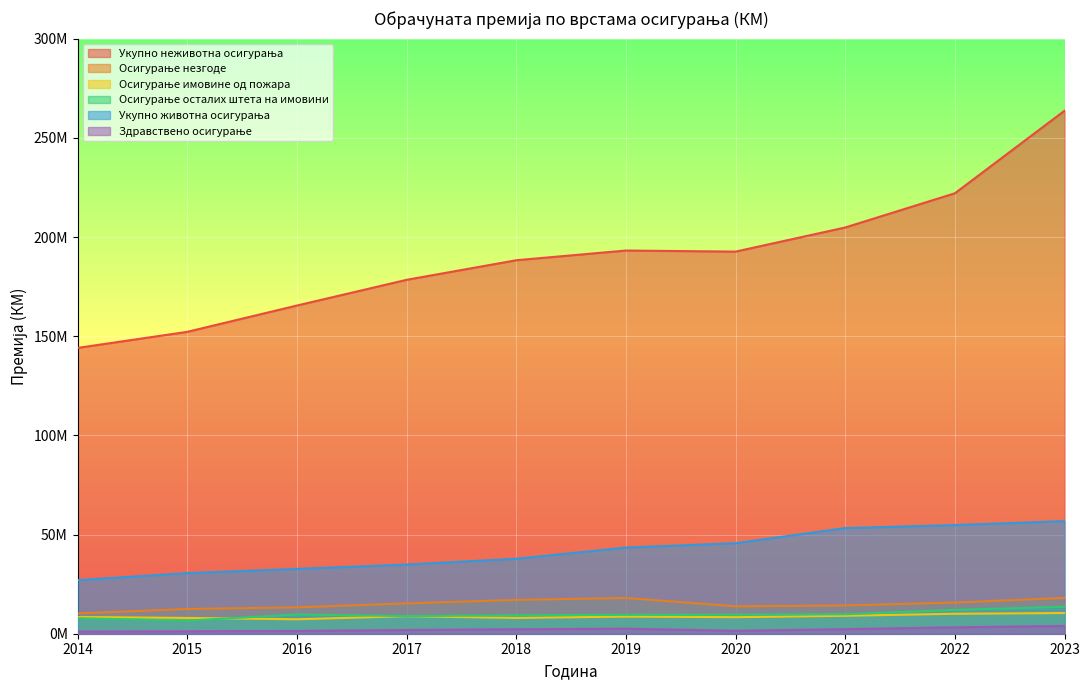

What is the difference between the highest and lowest values at 2019?

190669291.5